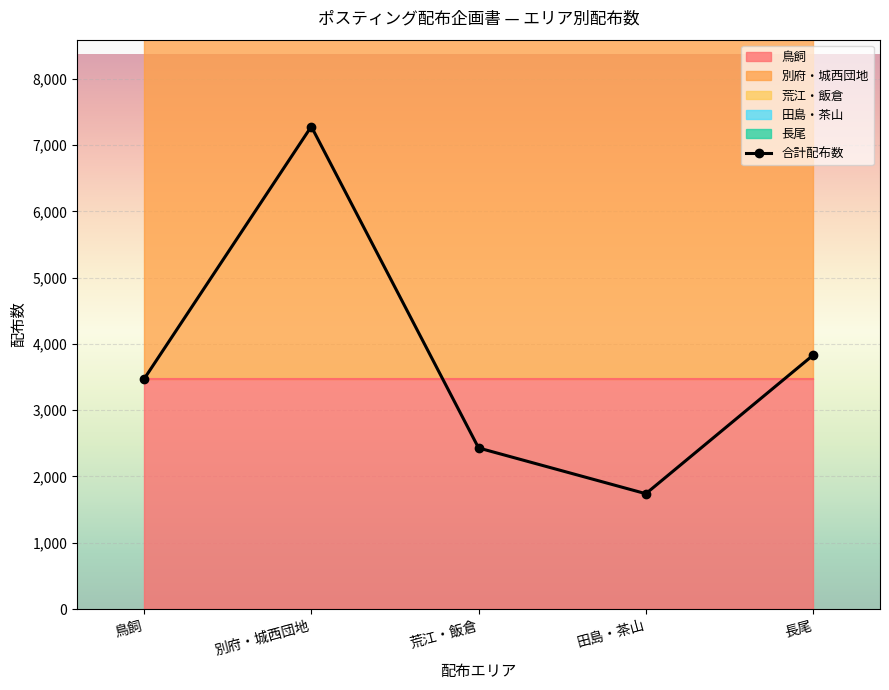

How many data points in 合計配布数 are less than 3470?

2